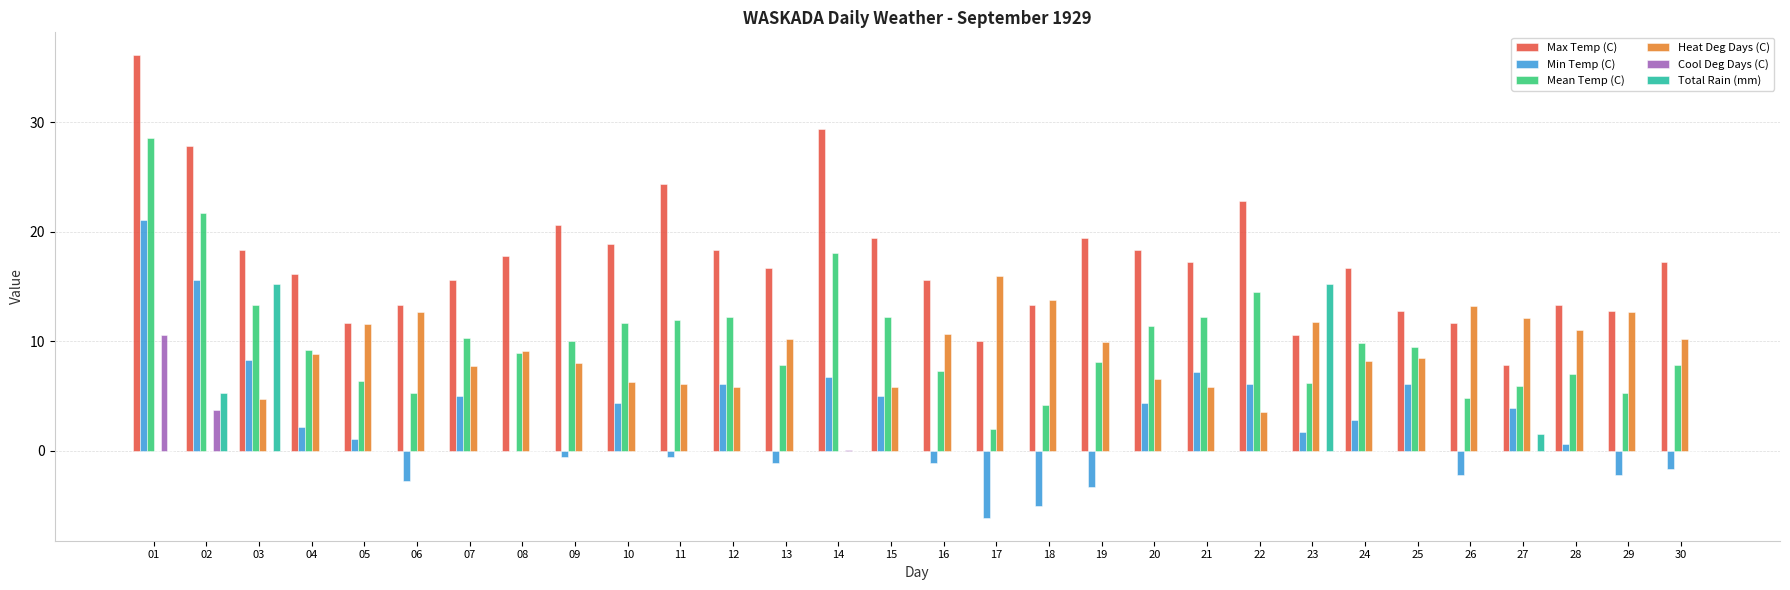

How many groups of bars are there?

30